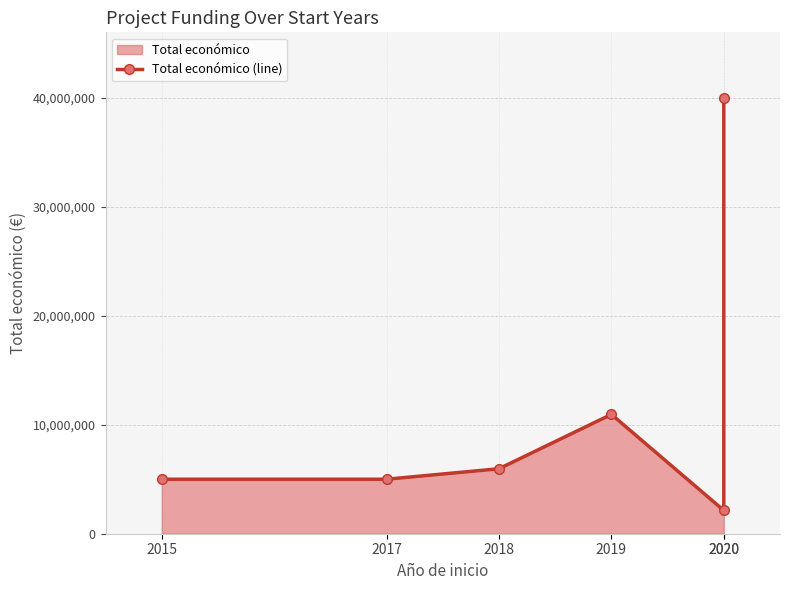

True or false: there are more than 1 points higher than both neighbors.

False